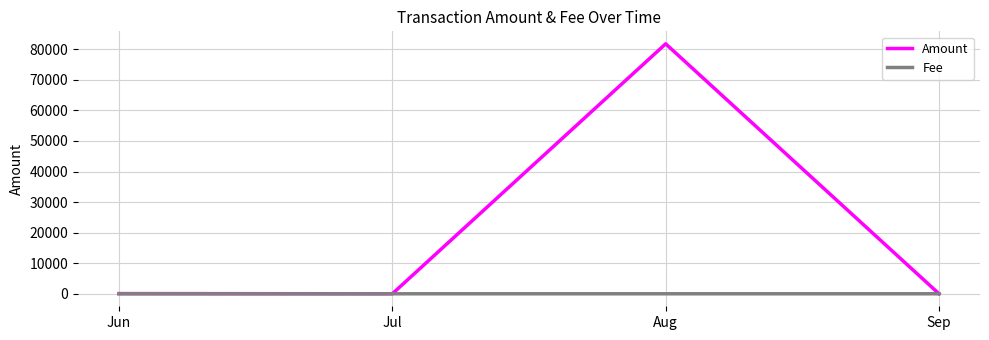

True or false: Amount has more than 0 interior local peaks.

True